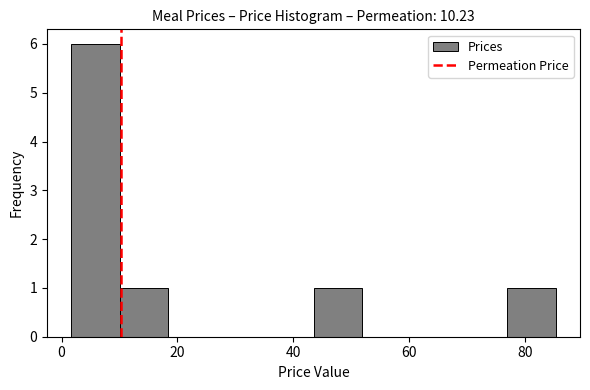

Reading left to right, transcribe this chart: for each bar, give the range it covers on the x-axis and its height. Neither the bar edges nor the heights are printed on the chart, so give them approximately, as read against the axes.

2 to 10: 6
10 to 18: 1
18 to 26: 0
26 to 36: 0
36 to 44: 0
44 to 52: 1
52 to 60: 0
60 to 68: 0
68 to 76: 0
76 to 86: 1